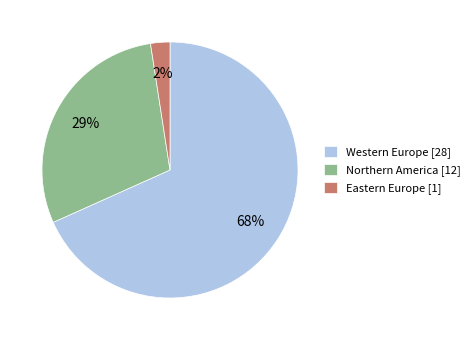

Combined, do Western Europe [28] and Northern America [12] account for over 50%?

Yes